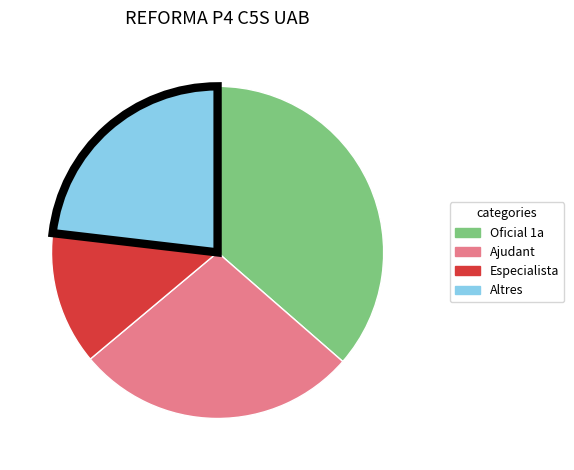

Count the number of slices in the pie.

4